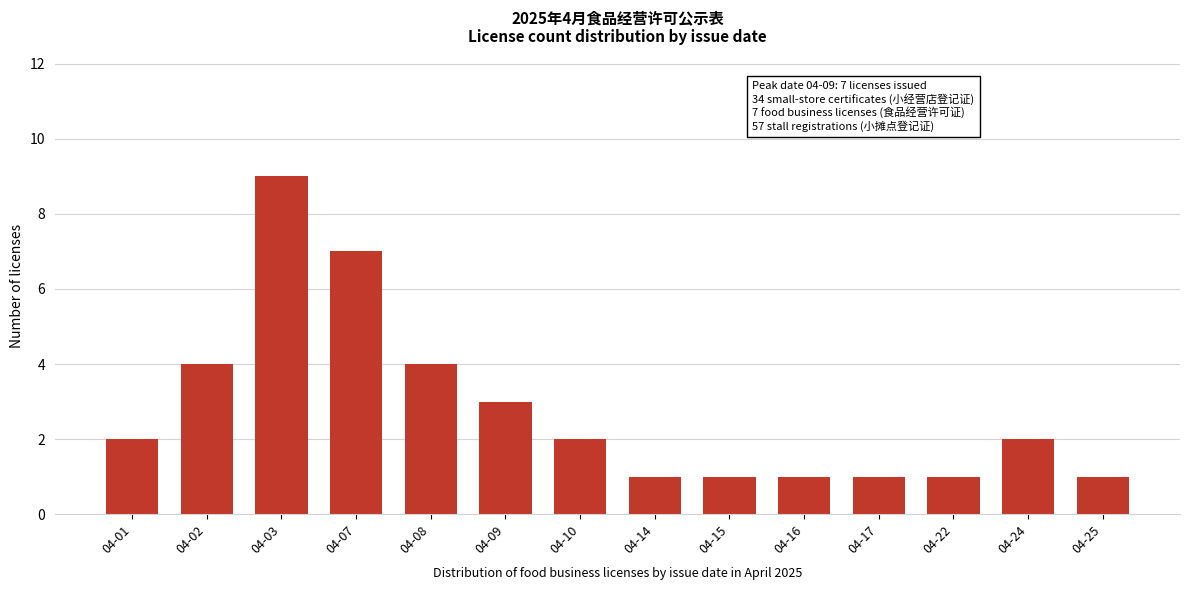

Reading right to left, extract all data points from this chart.

1	2	1	1	1	1	1	2	3	4	7	9	4	2